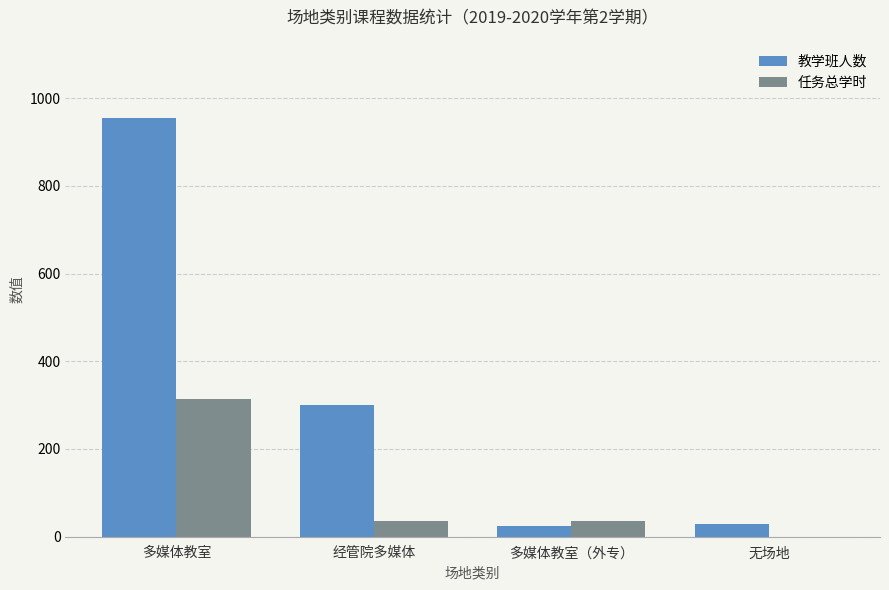

Which series changed the most between 多媒体教室 and 无场地?

教学班人数